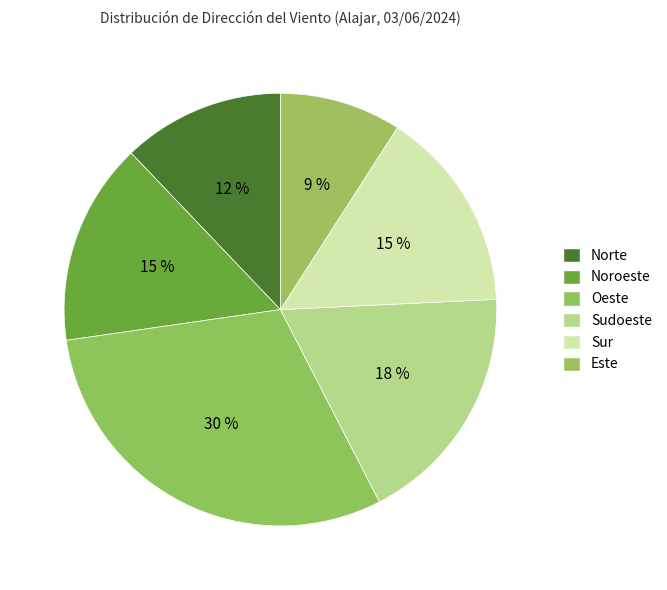

What is the ratio of the value at Sudoeste to the value at Este?

2.0